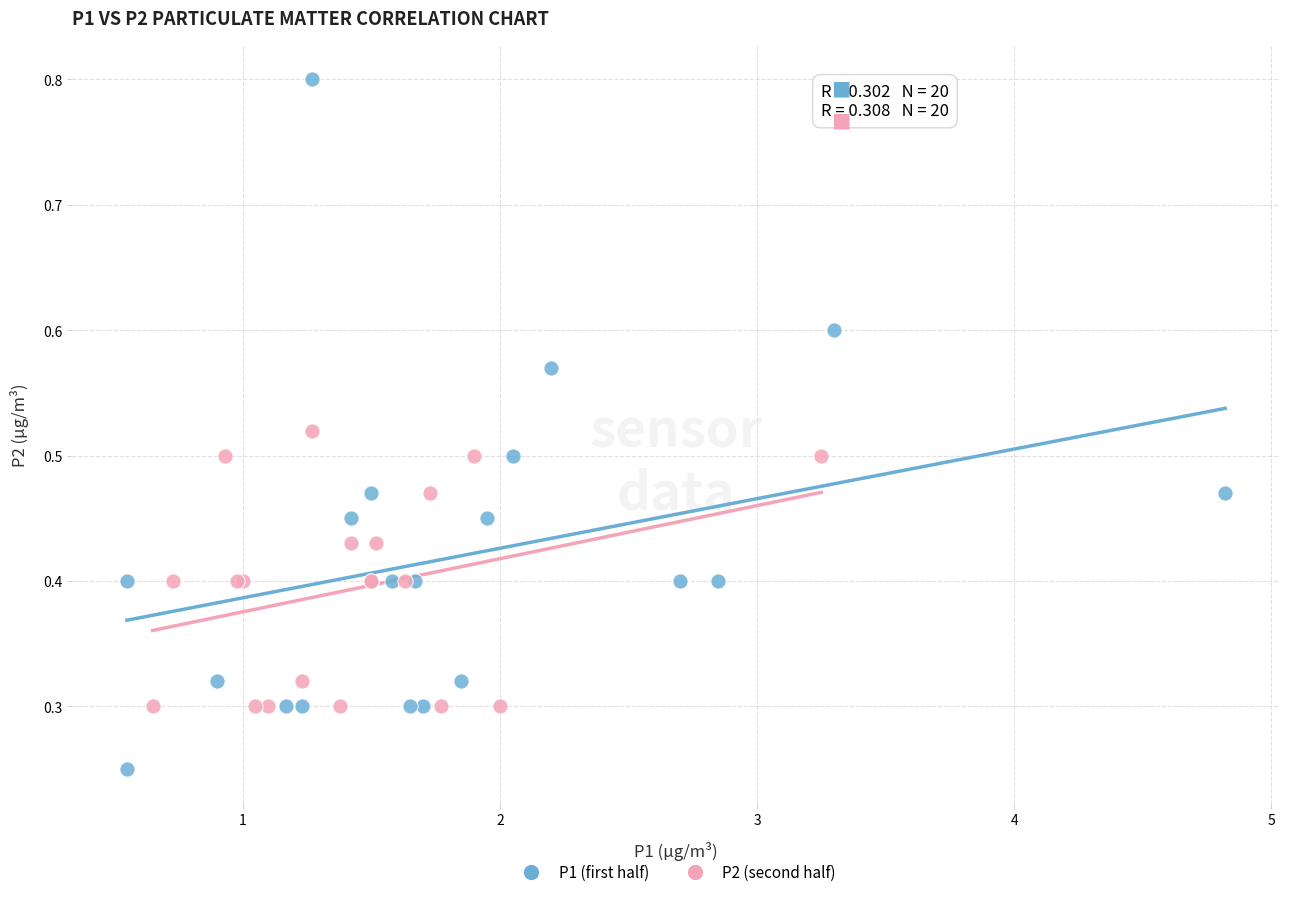

Which series contains the highest Y value?

P1 (first half)